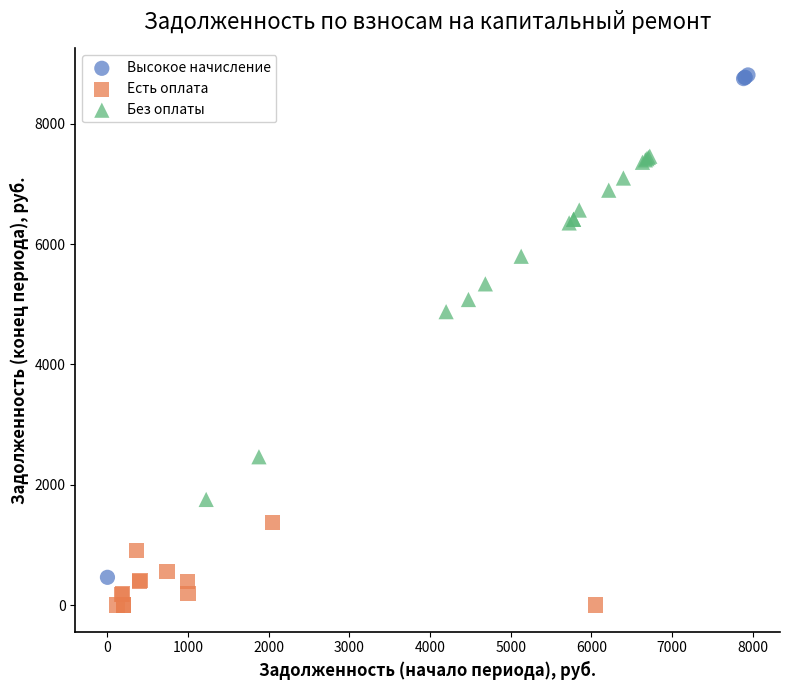

Which series has the largest Y range (max minus min)?

Высокое начисление